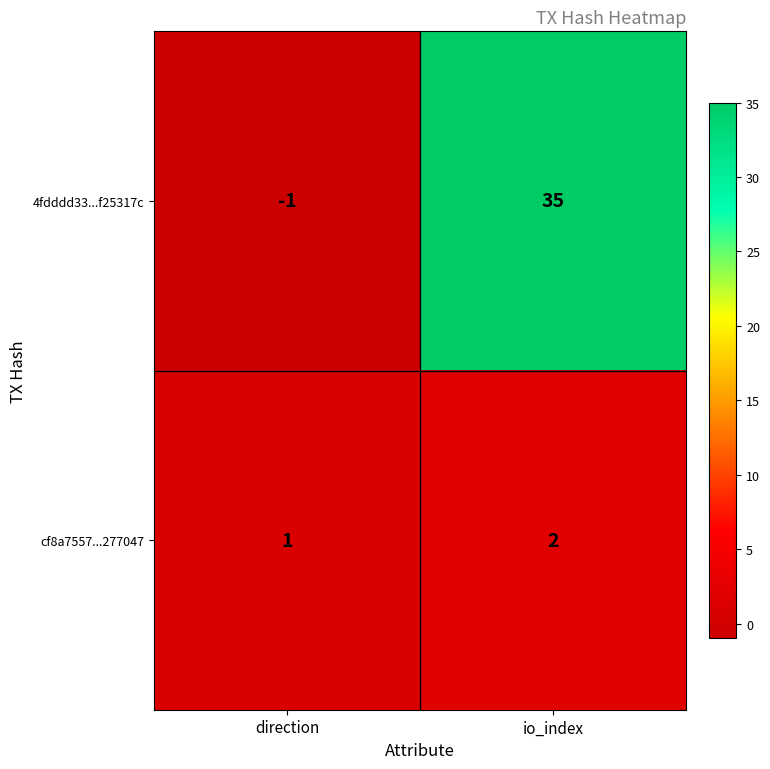

Where is 4fdddd33...f25317c nearest to the value 17?

direction